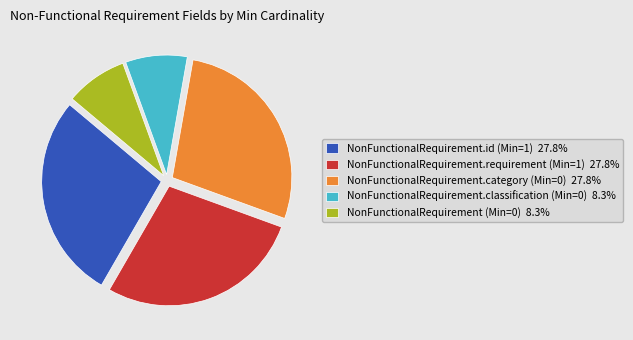

Is there a majority slice in this chart?

No